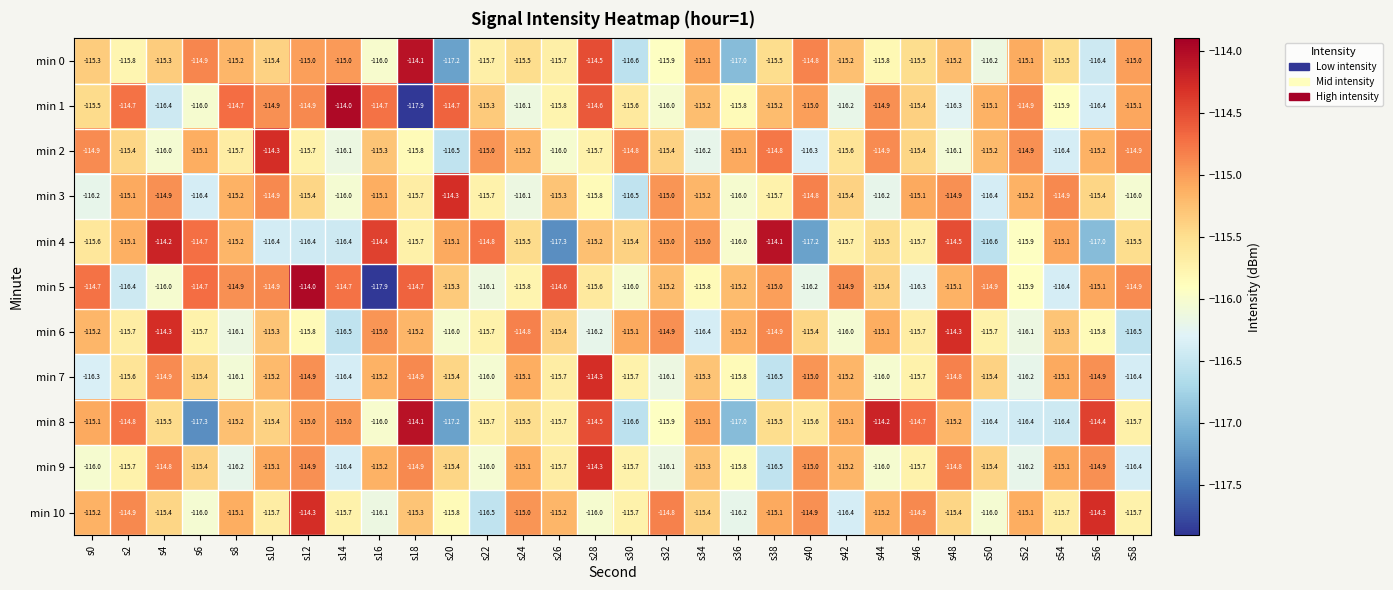

Between s36 and s46, which series saw the biggest shift?

min 8